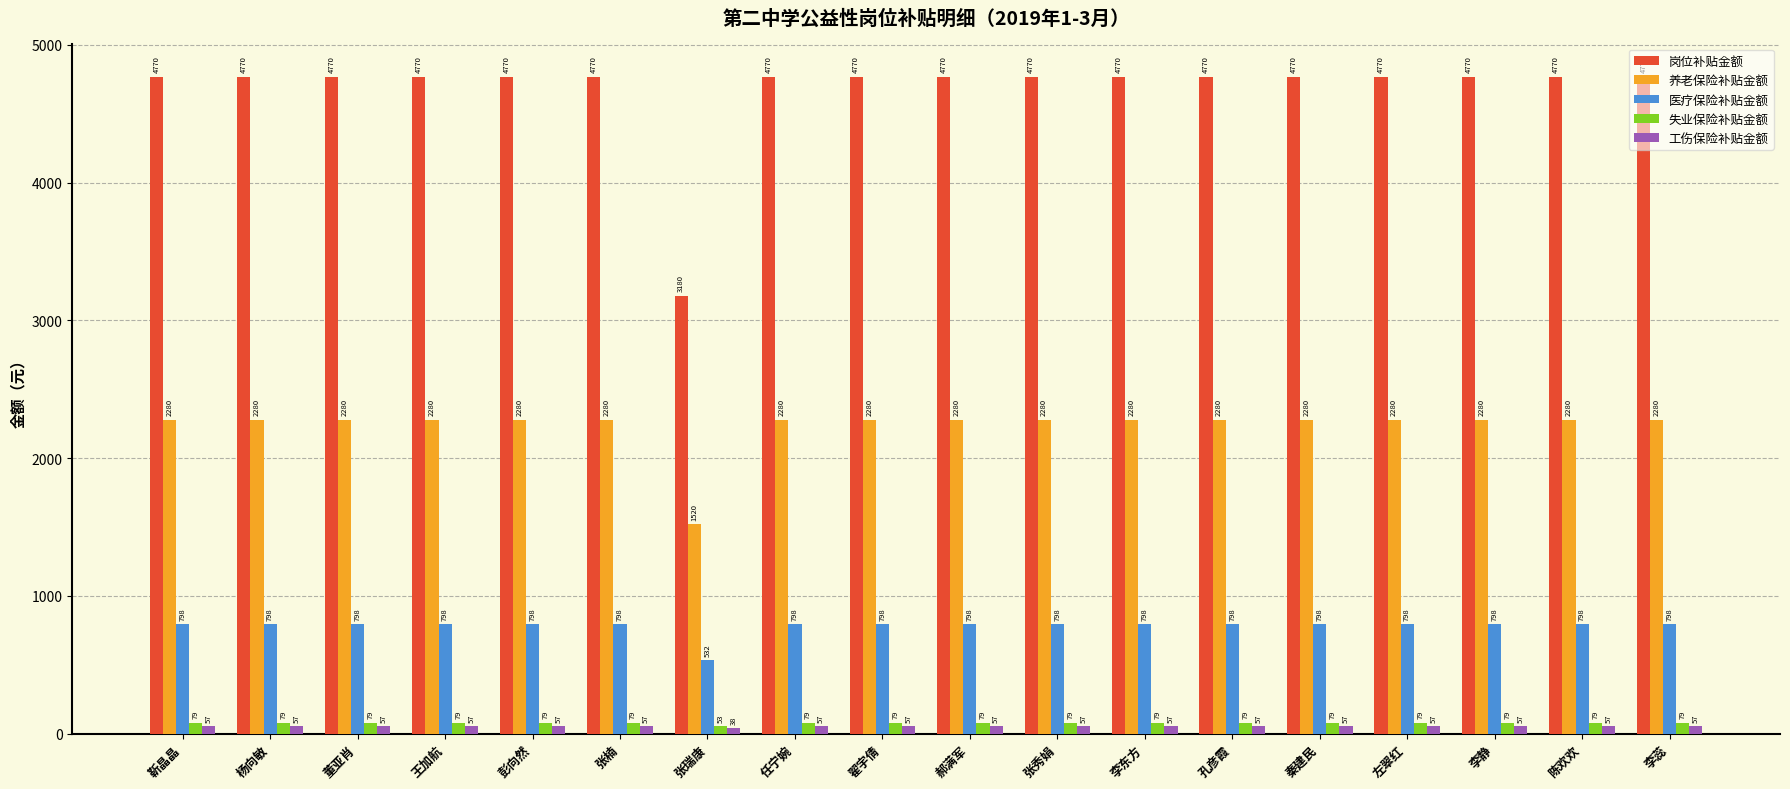

True or false: 医疗保险补贴金额 has a value of 798.0 at 翟宇倩.

True